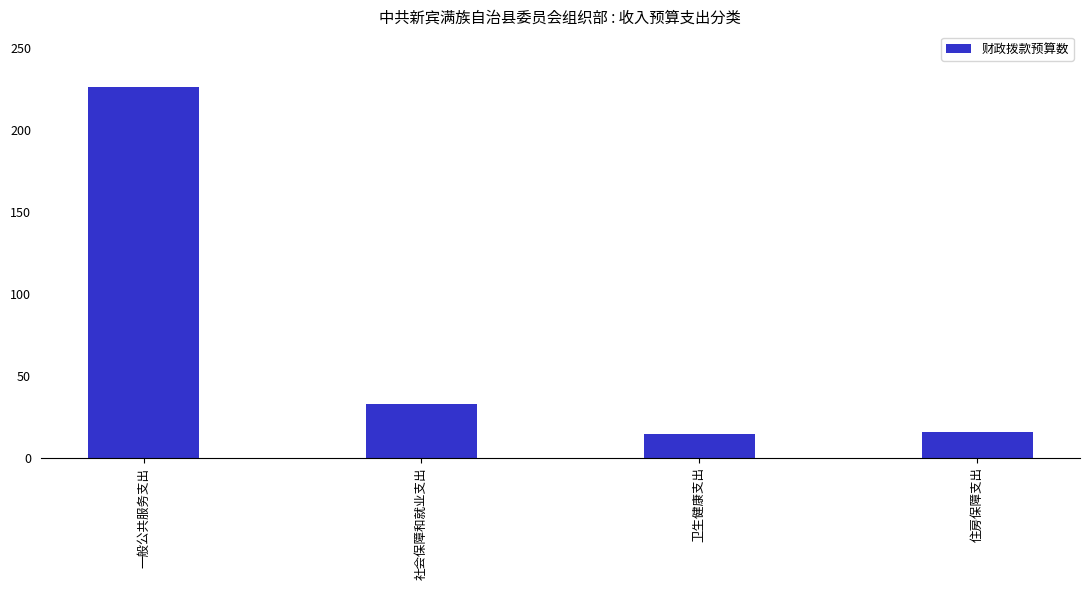

What is the difference between the values at 一般公共服务支出 and 住房保障支出?

210.0